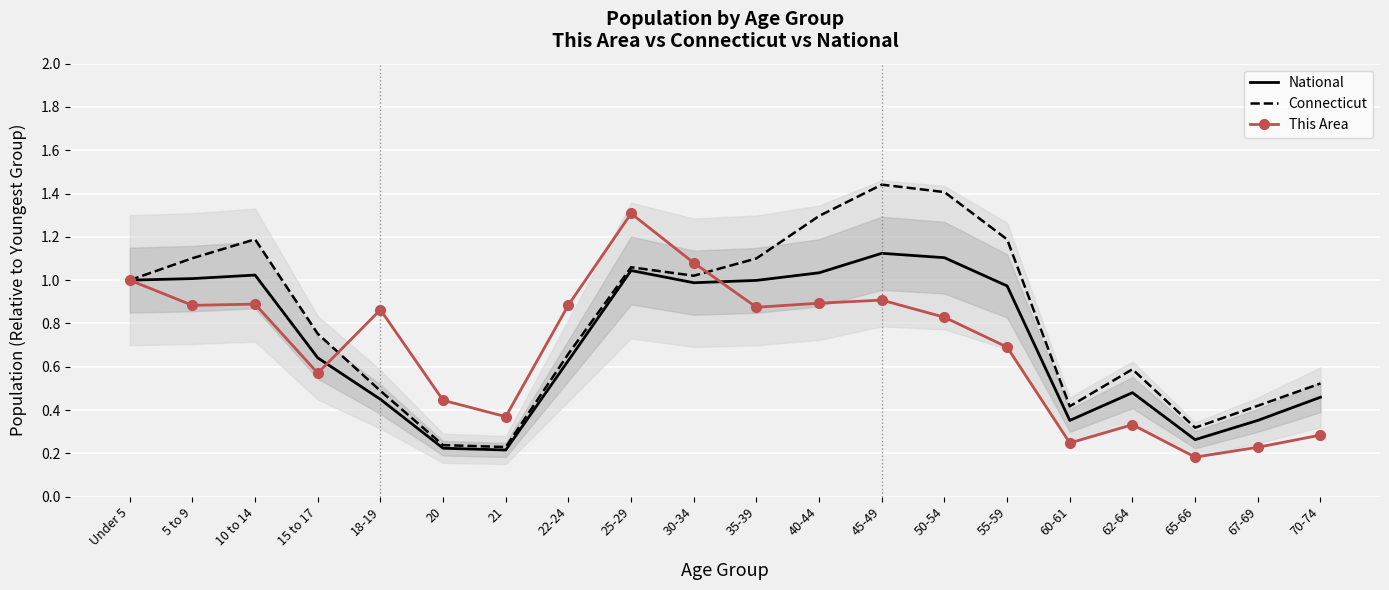

Where is the first local minimum for Connecticut?

21